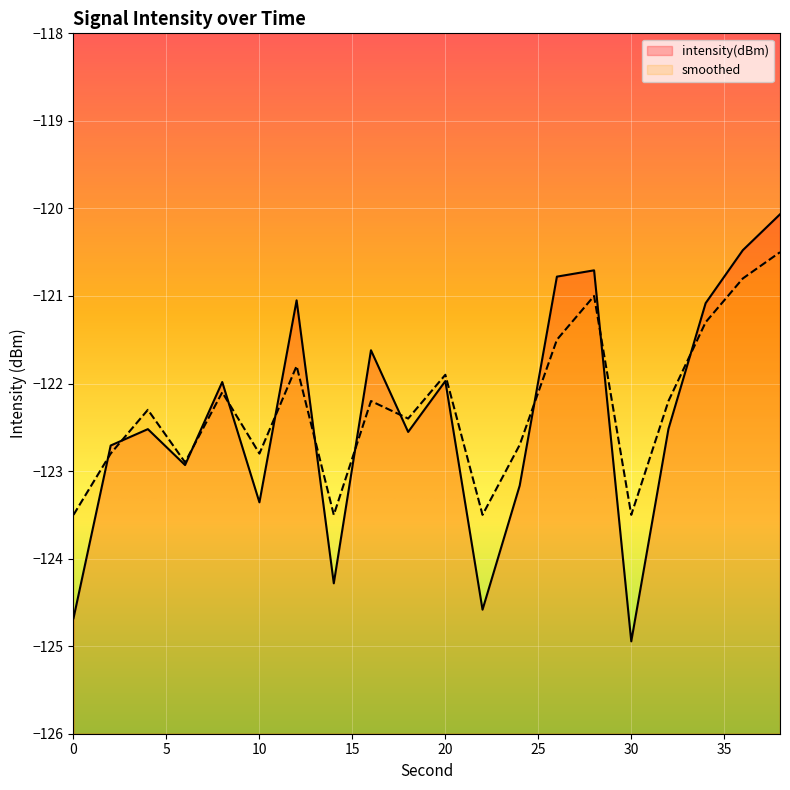

Which series has the largest total across all categories?

smoothed